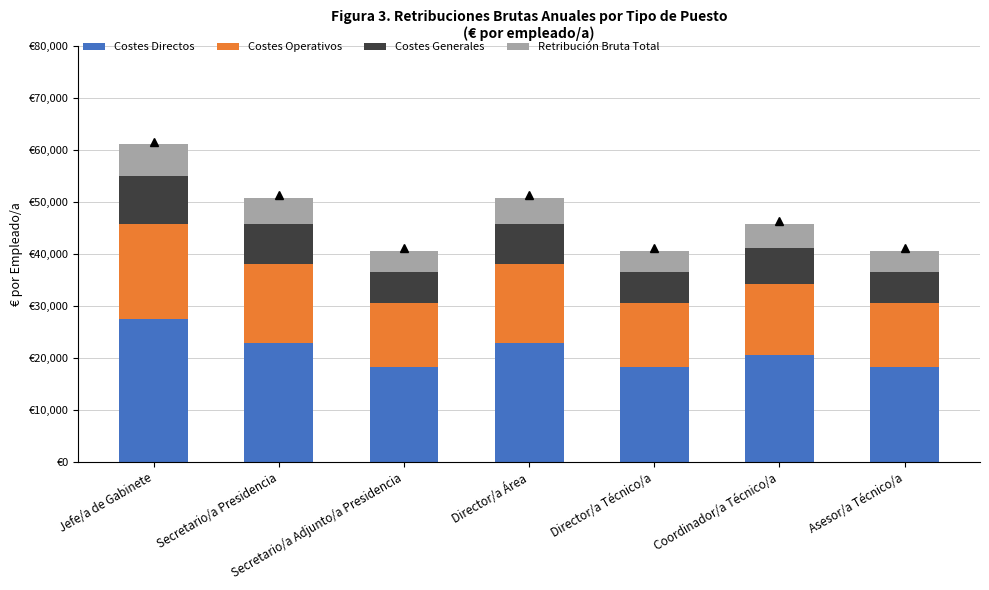

What position from the left is Coordinador/a Técnico/a?

6